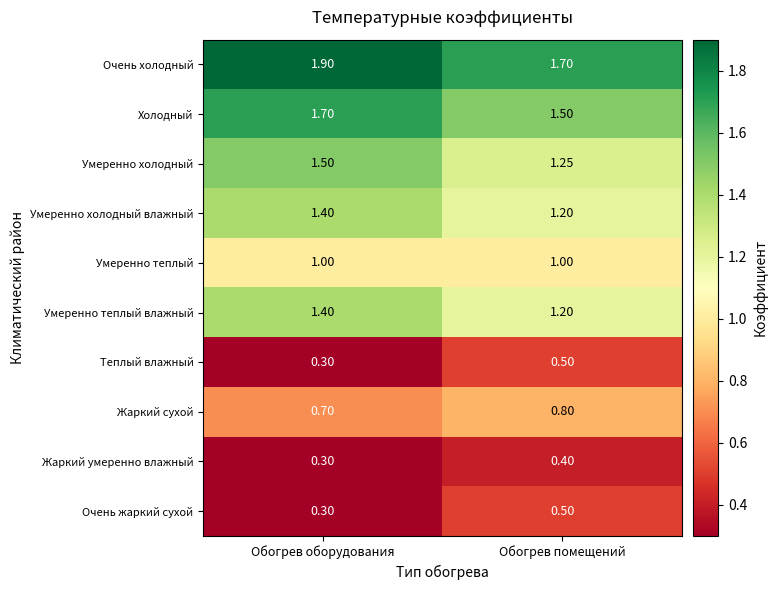

At which category is the sum across all series the highest?

Обогрев оборудования